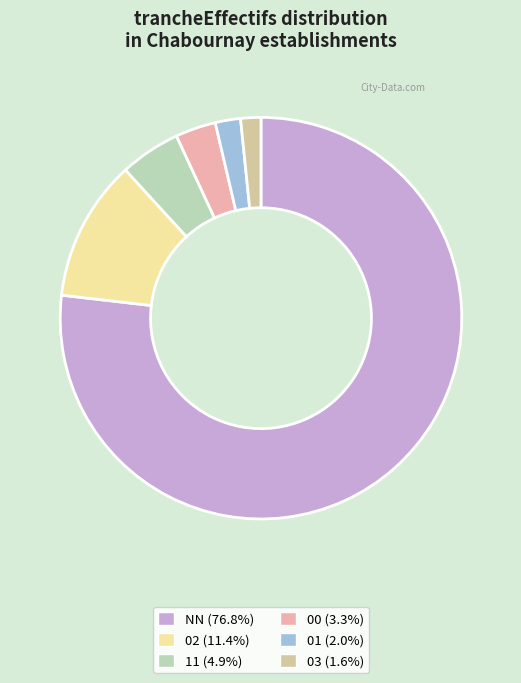

Is there any slice that represents more than half of the pie?

Yes